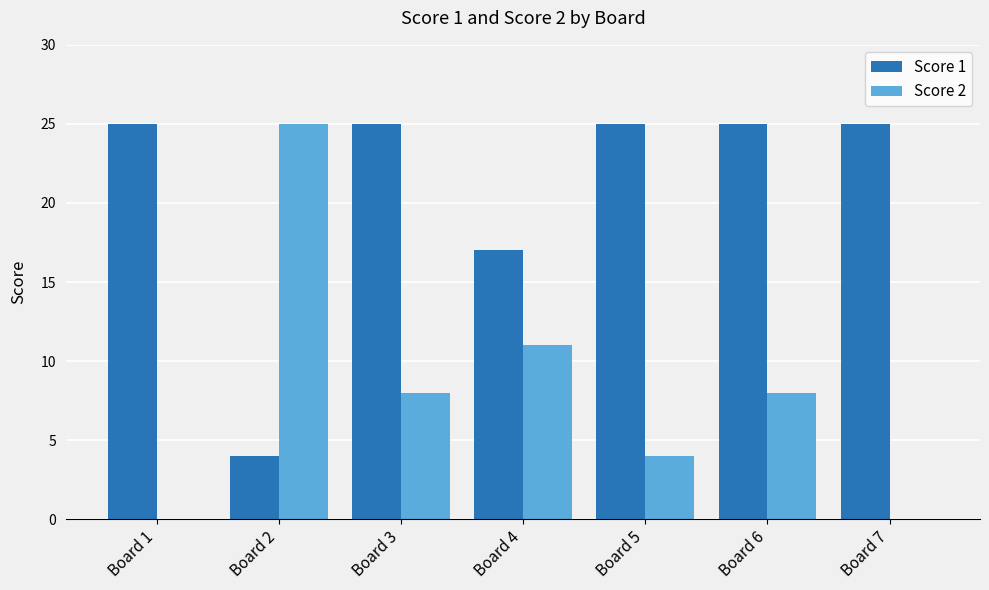

At which label is Score 2 closest to 12?

Board 4